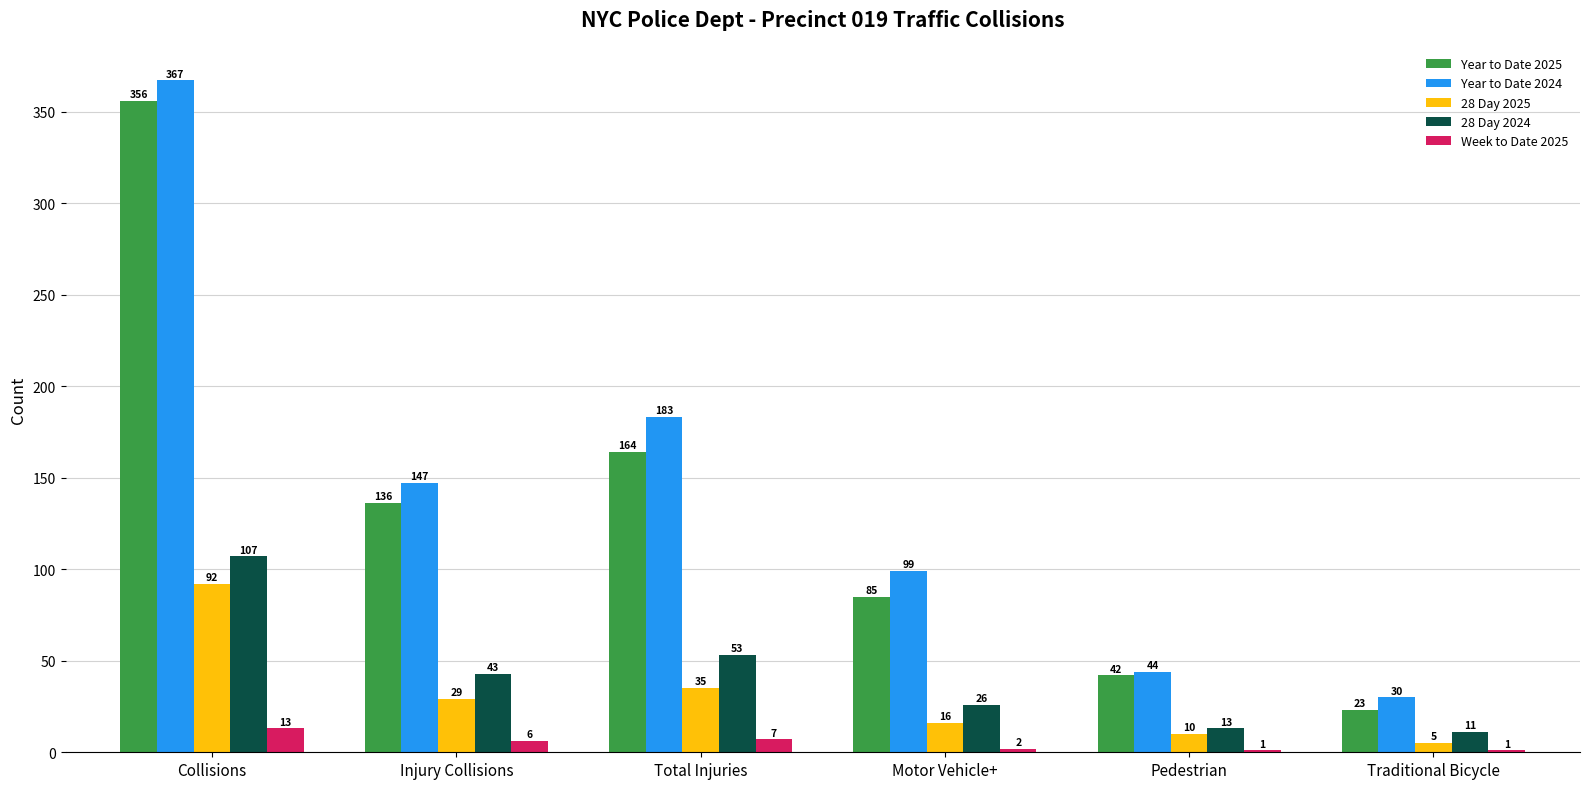

Does the chart contain stacked bars?

No